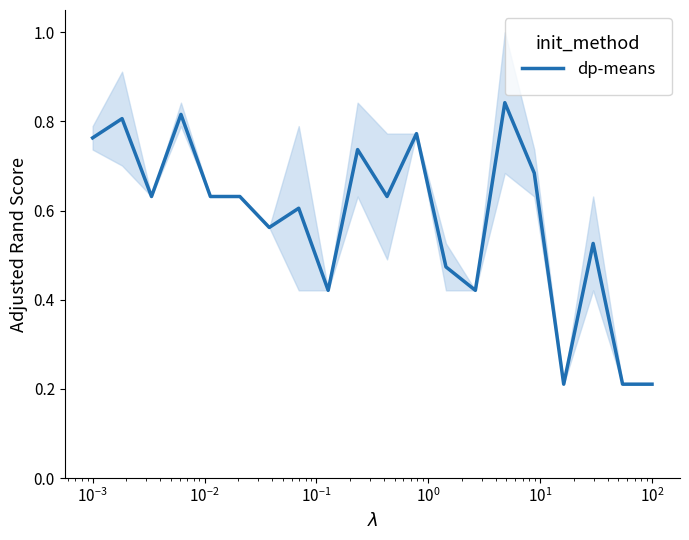

At which category does the data reach its first local valley?

$\mathdefault{10^{-3}}$